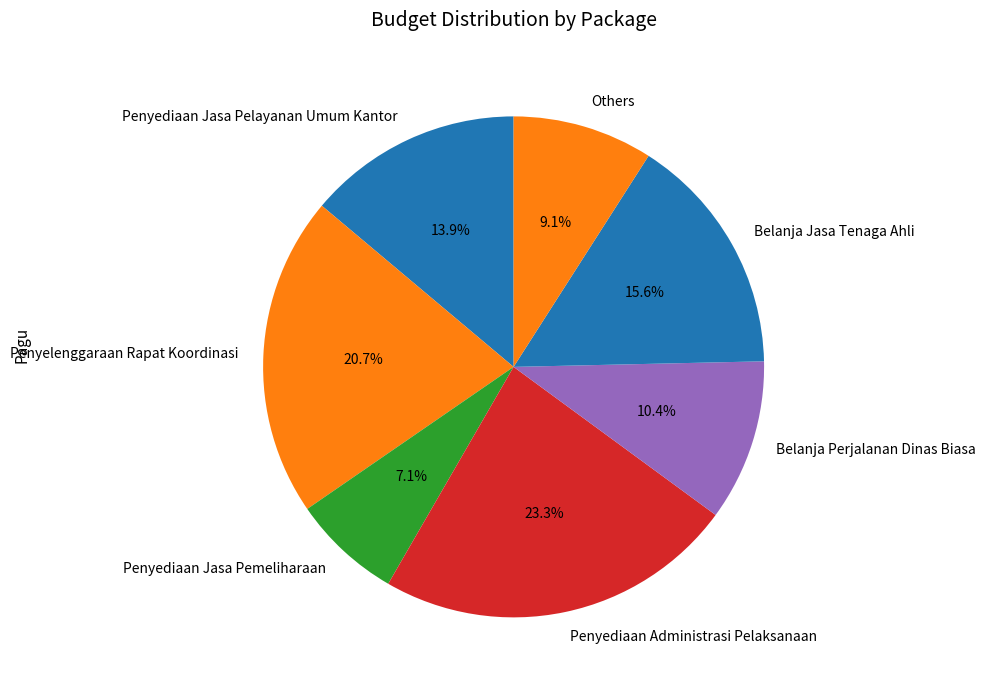

What is the total percentage of Belanja Perjalanan Dinas Biasa and Penyelenggaraan Rapat Koordinasi?

31.1%